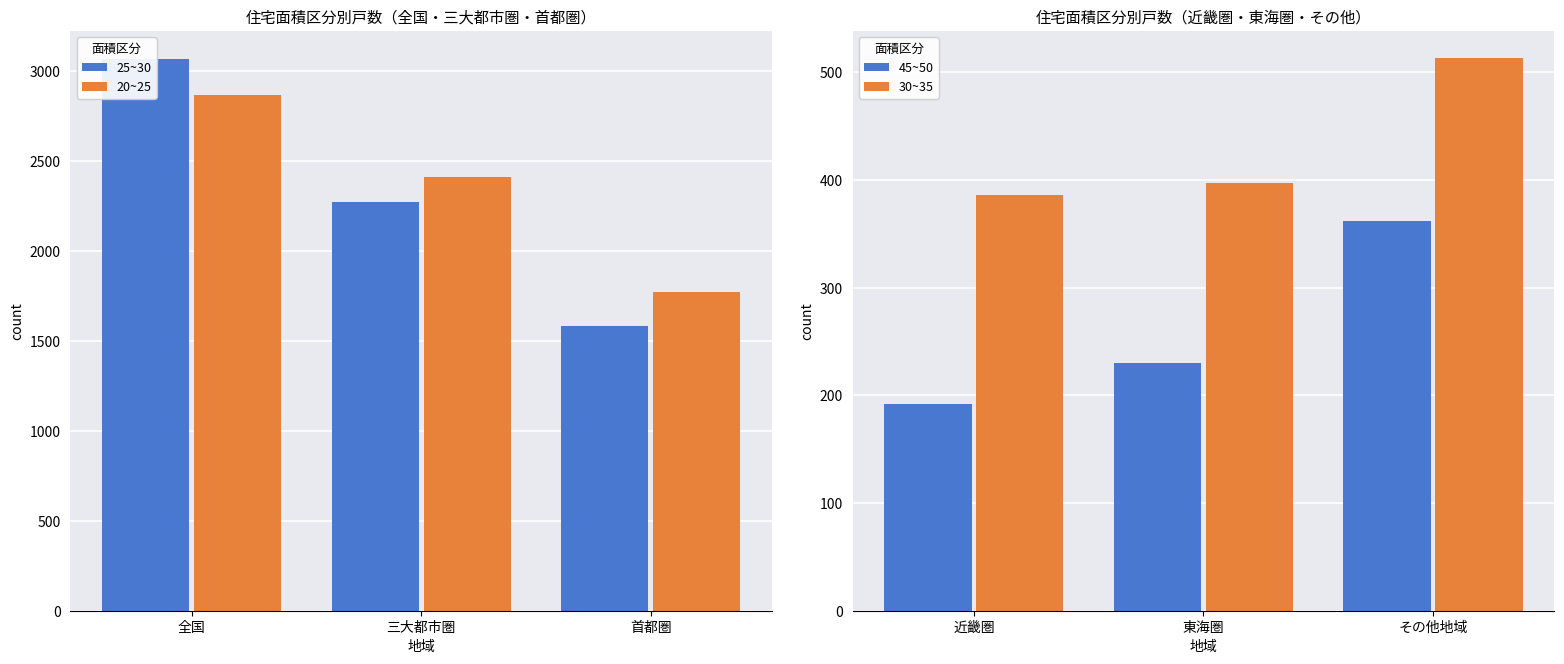

What is the sum of the 45~50 values at 近畿圏 and 東海圏?

422